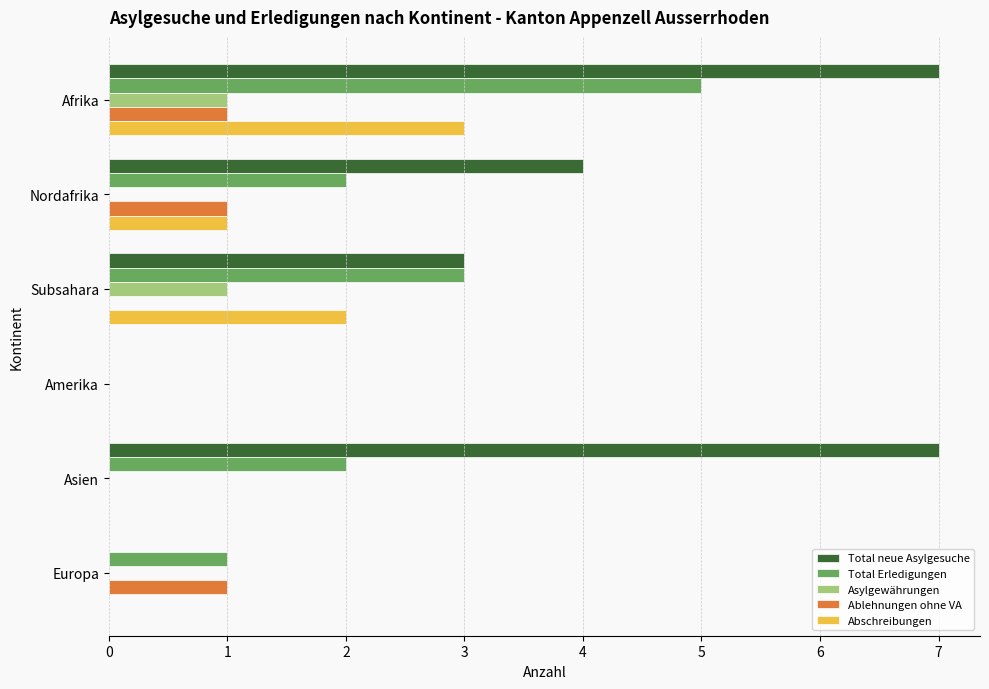

What is the highest value of the Ablehnungen ohne VA series?

1